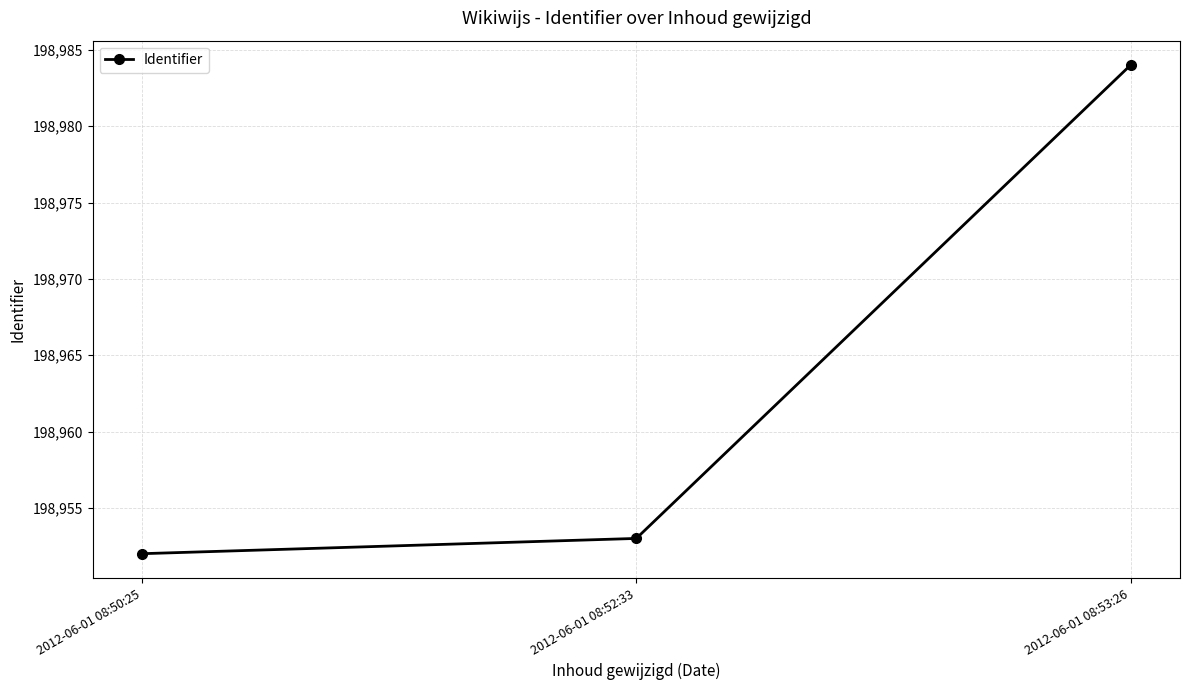

What is the label of the 3rd point from the right?

2012-06-01 08:50:25